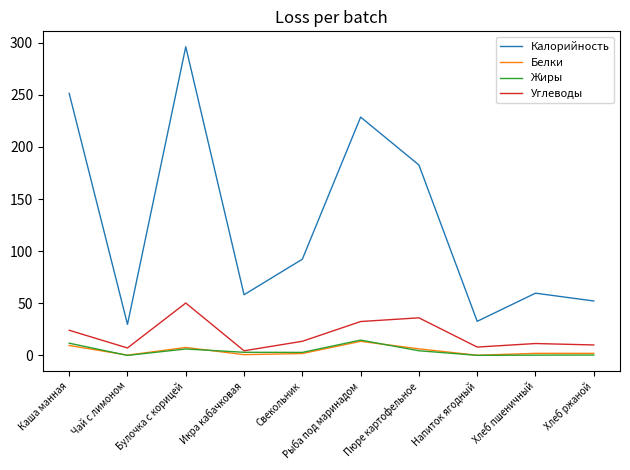

What is the difference between the maximum and minimum values in the Калорийность series?

266.3